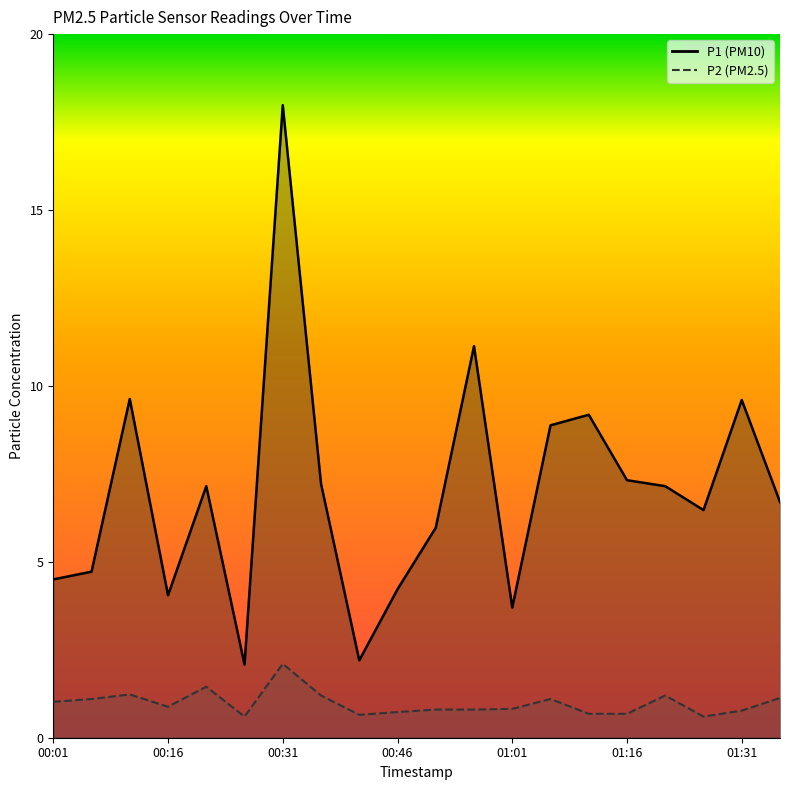

Reading right to left, list all the values displayed in this chart.

P1: 6.7	9.6	6.5	7.2	7.3	9.2	8.9	3.7	11.1	6.0	4.2	2.2	7.2	18.0	2.1	7.2	4.0	9.6	4.7	4.5
P2: 1.1	0.8	0.6	1.2	0.7	0.7	1.1	0.8	0.8	0.8	0.7	0.7	1.2	2.1	0.6	1.4	0.9	1.2	1.1	1.0